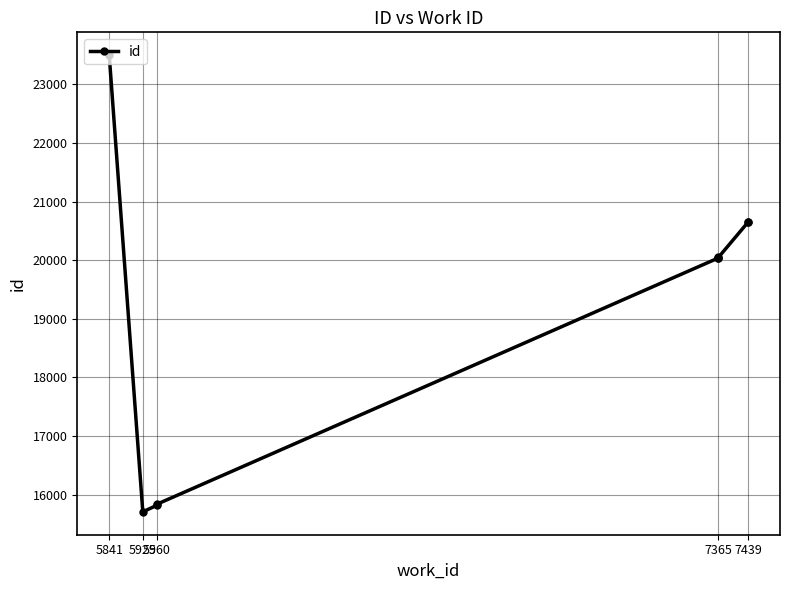

What is the difference between the second highest and minimum values?

4949